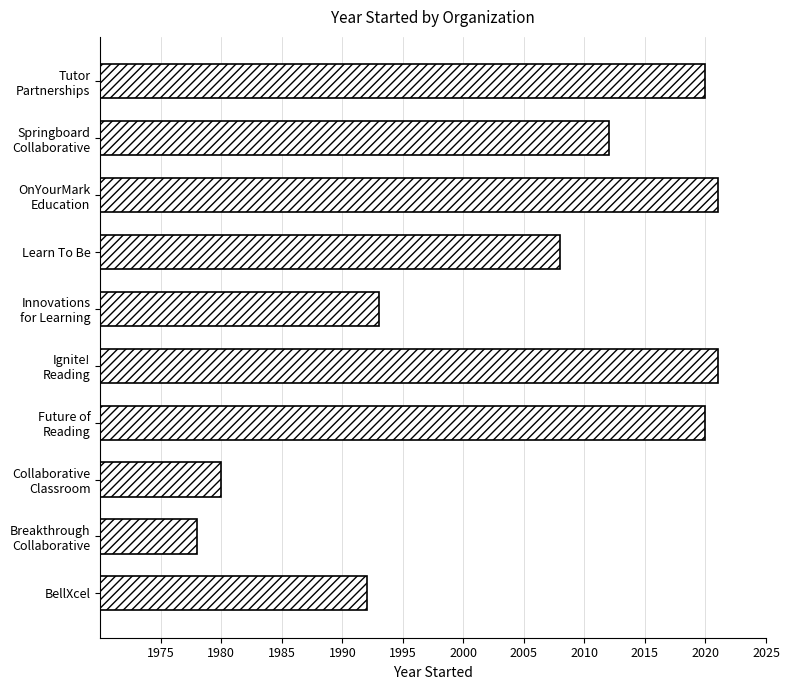

Reading bottom to top, extract all data points from this chart.

1992	1978	1980	2020	2021	1993	2008	2021	2012	2020